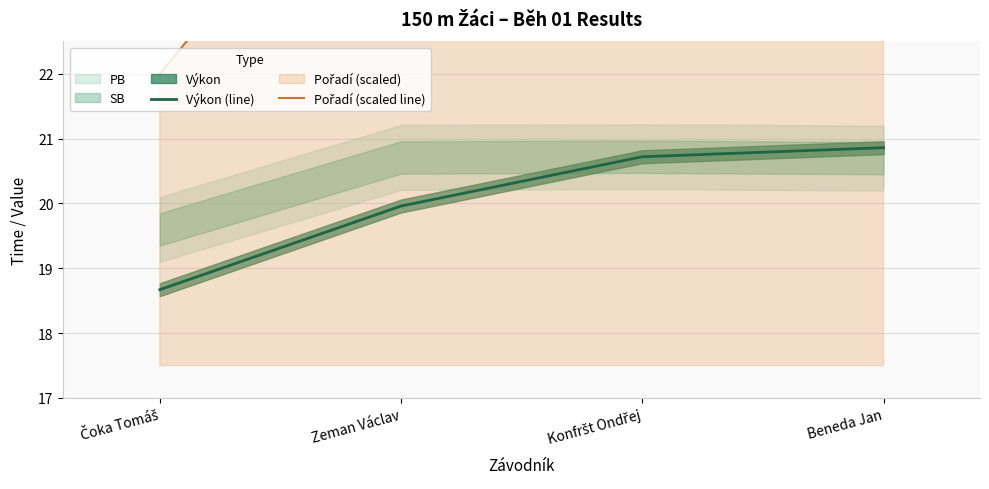

True or false: Výkon (line) and Pořadí (scaled line) cross at least once.

False